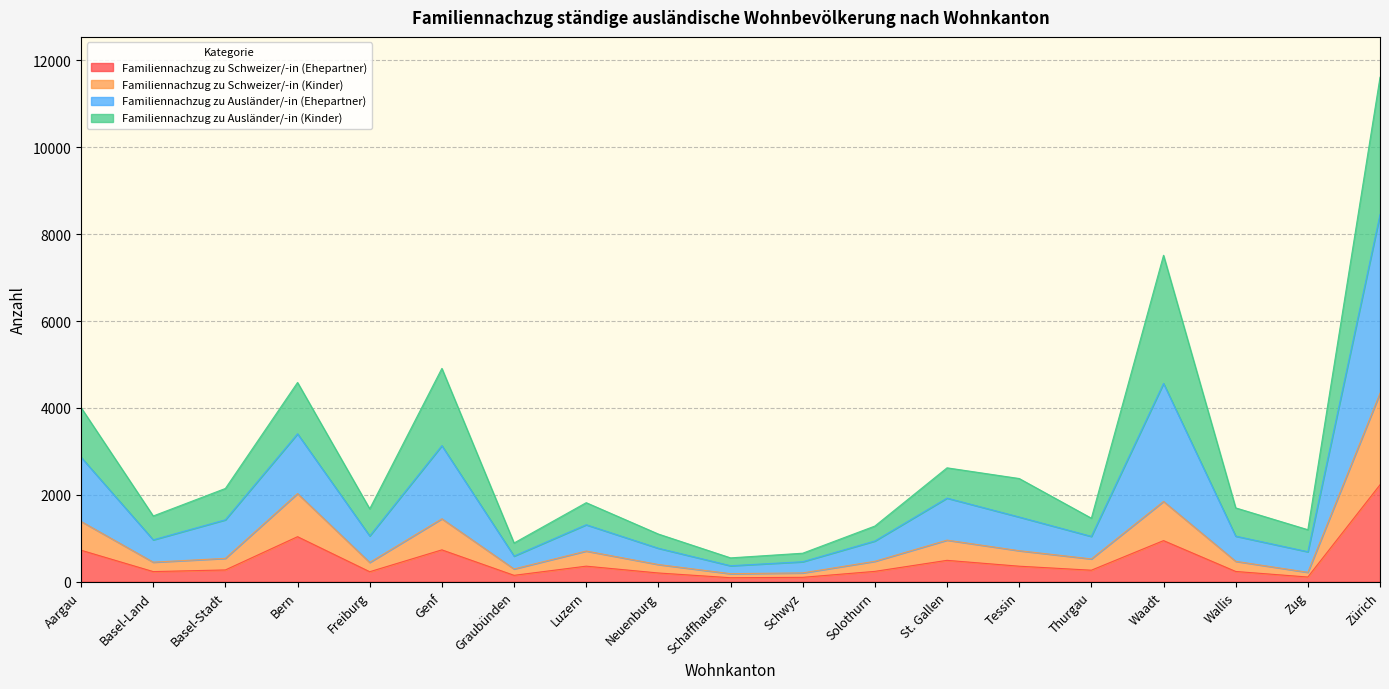

The value of Familiennachzug zu Schweizer/-in (Ehepartner) at St. Gallen is 493. True or false?

True